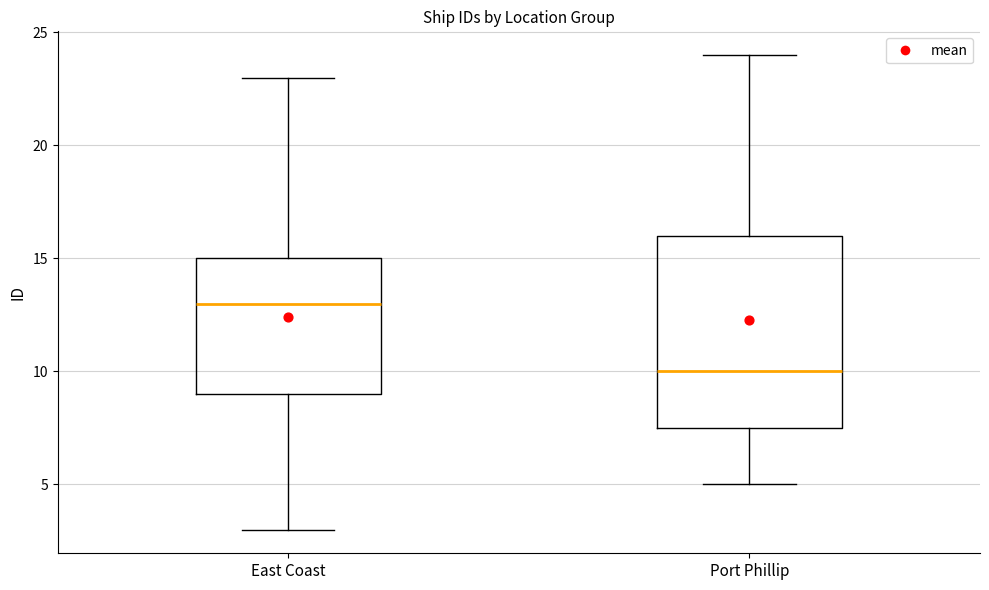

Which box's median line is the highest?

East Coast